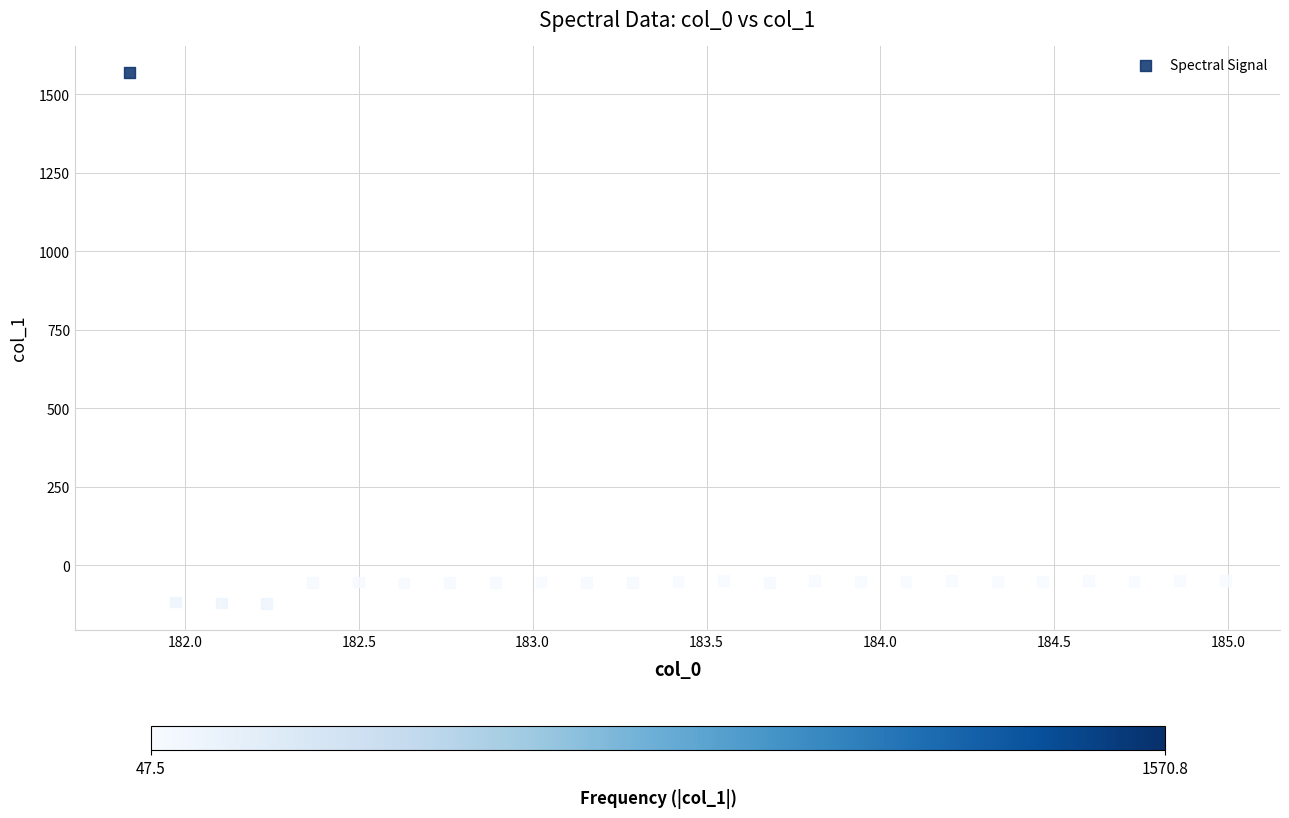

What is the range of Y values (max minus min)?

1693.0